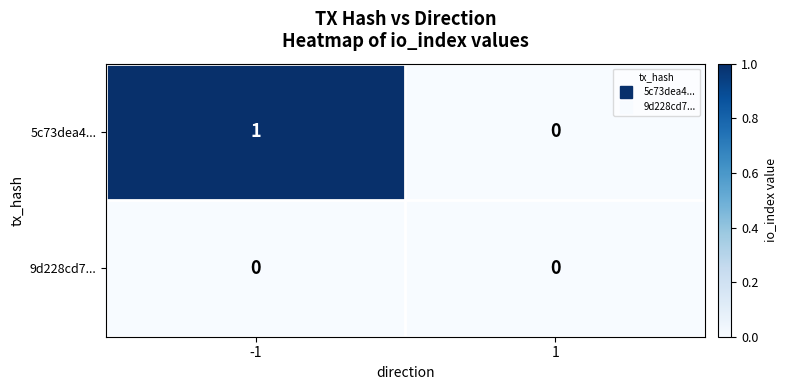

List the series in order of their overall mean, highest first.

5c73dea4..., 9d228cd7...